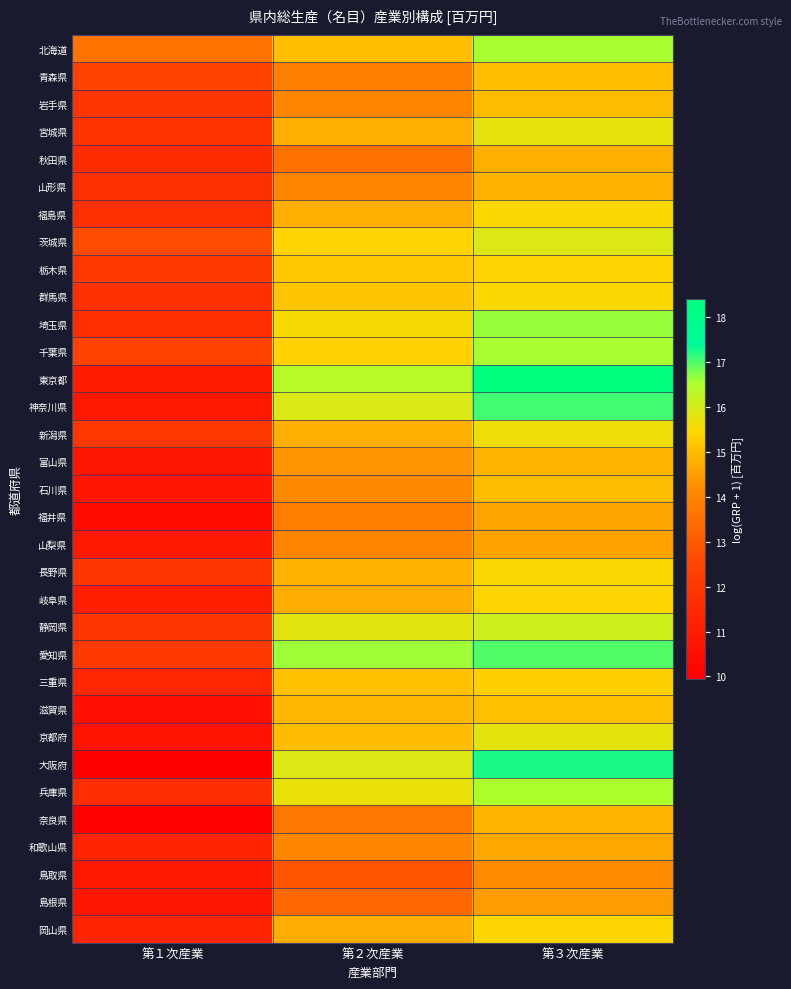

Rank the series at 第３次産業 from lowest to highest value.

鳥取県, 島根県, 山梨県, 福井県, 和歌山県, 秋田県, 山形県, 富山県, 奈良県, 岩手県, 石川県, 青森県, 滋賀県, 三重県, 栃木県, 岐阜県, 岡山県, 福島県, 群馬県, 長野県, 新潟県, 宮城県, 京都府, 茨城県, 静岡県, 兵庫県, 千葉県, 北海道, 埼玉県, 愛知県, 神奈川県, 大阪府, 東京都